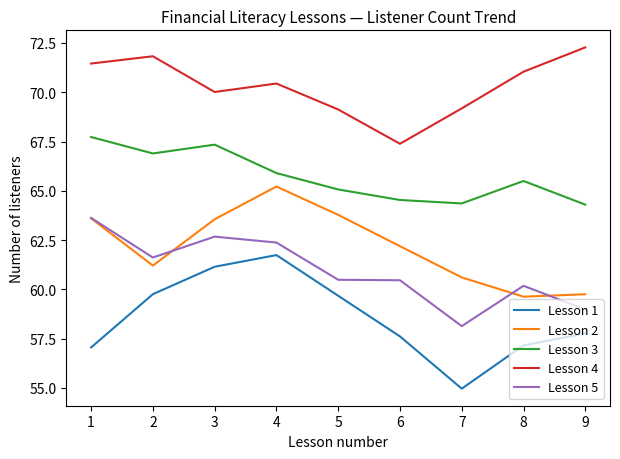

True or false: Lesson 5 and Lesson 3 intersect in this chart.

False